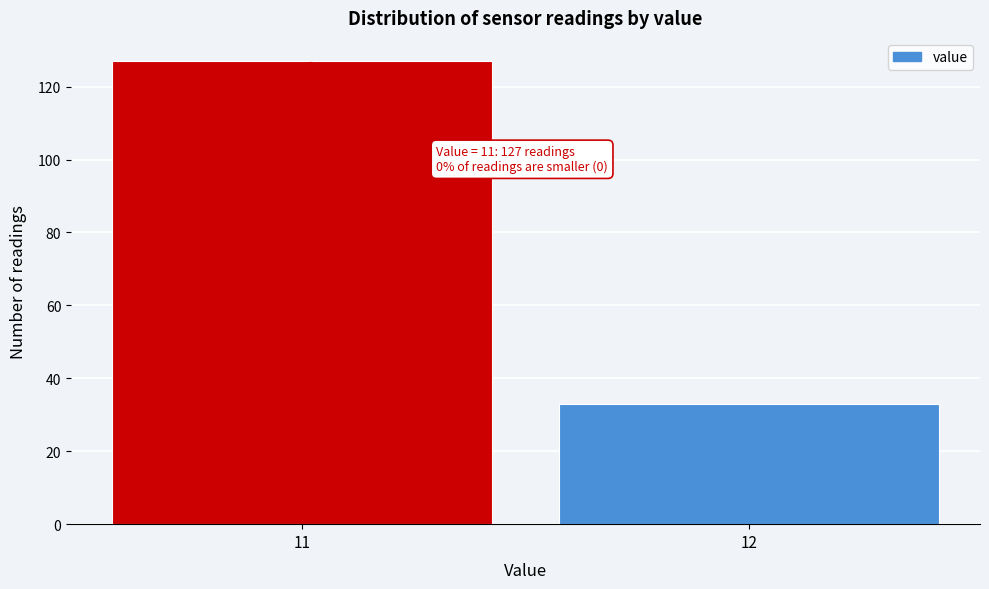

Reading left to right, extract all data points from this chart.

11=127	12=33